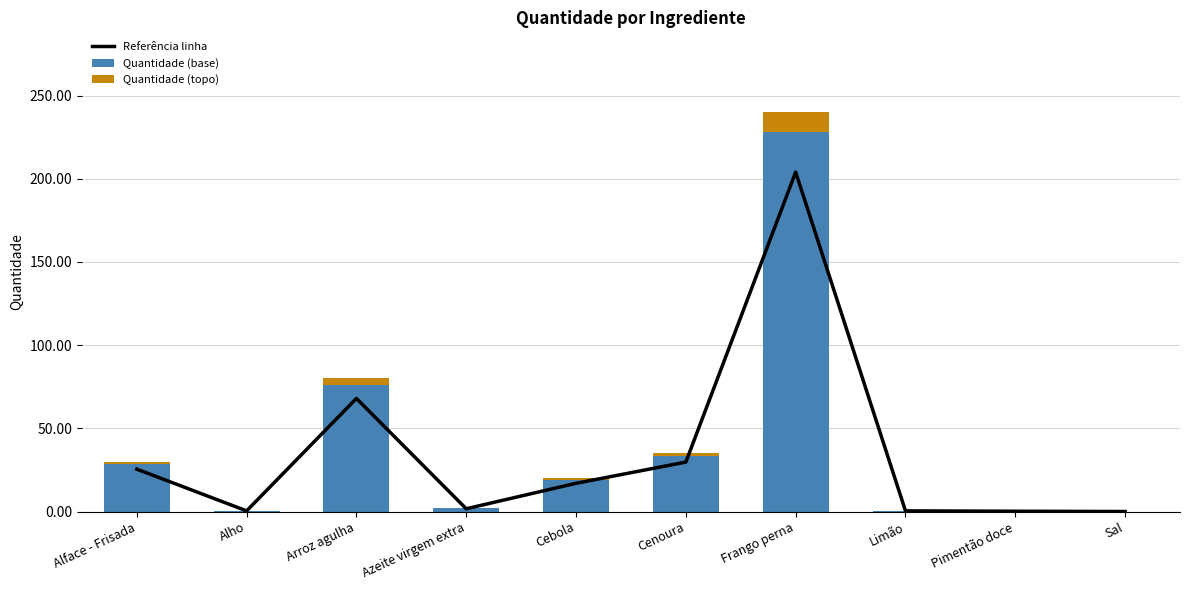

Which series has the largest range (max minus min)?

Quantidade (base)